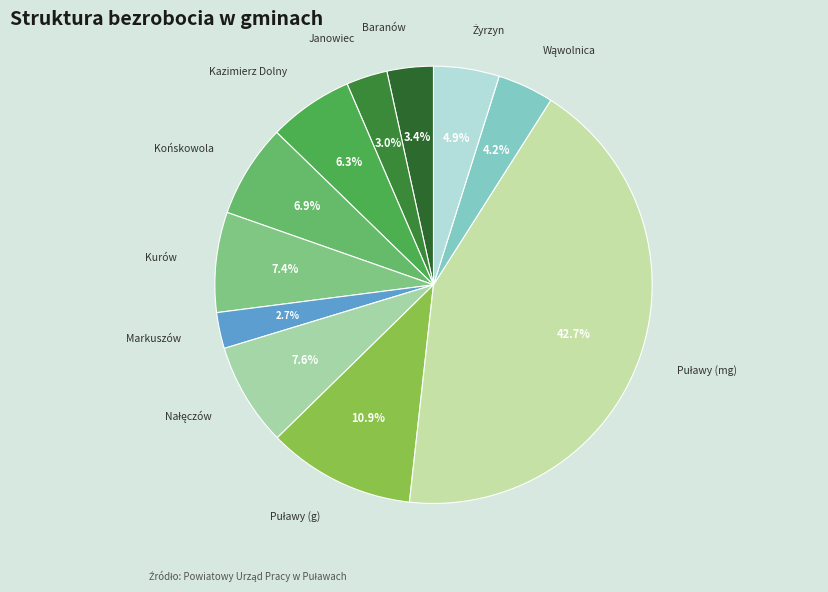

Is there a majority slice in this chart?

No